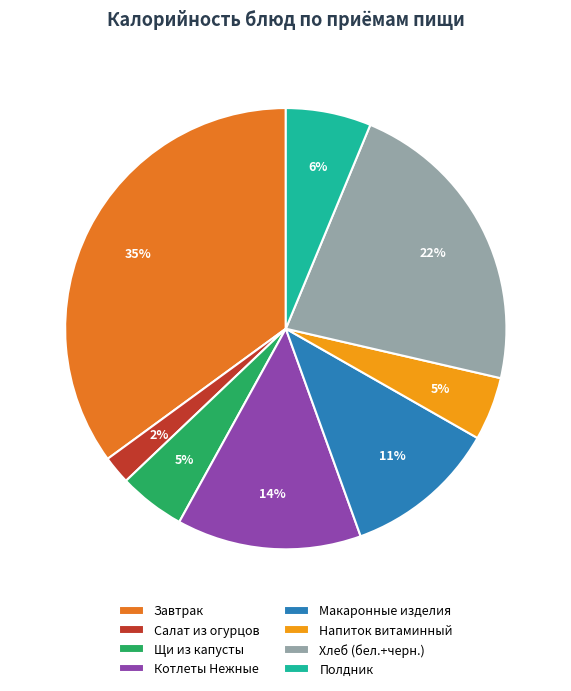

Is it true that Котлеты Нежные is 14% of the pie?

True